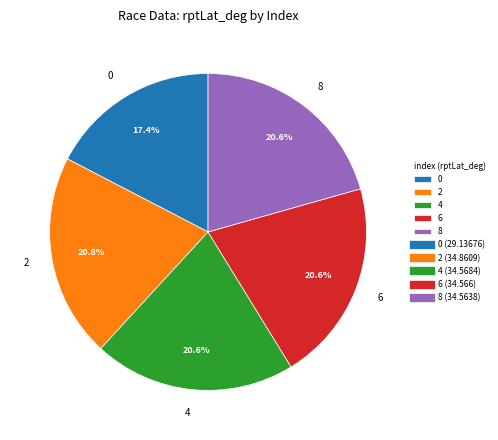

Is there a majority slice in this chart?

No